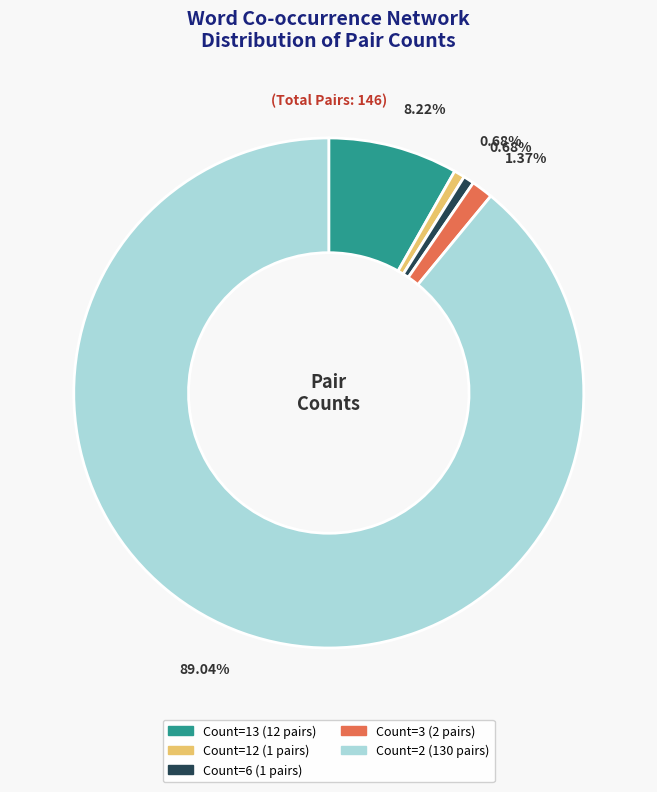

How many segments does this pie chart have?

5